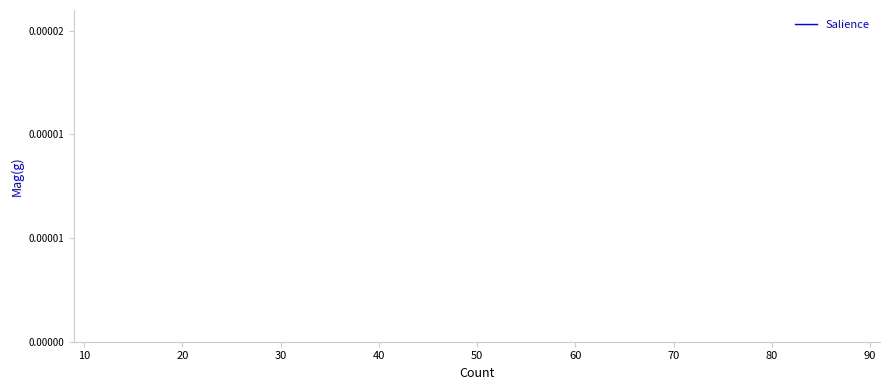

Is it true that the value at 14 is 0.0?

False